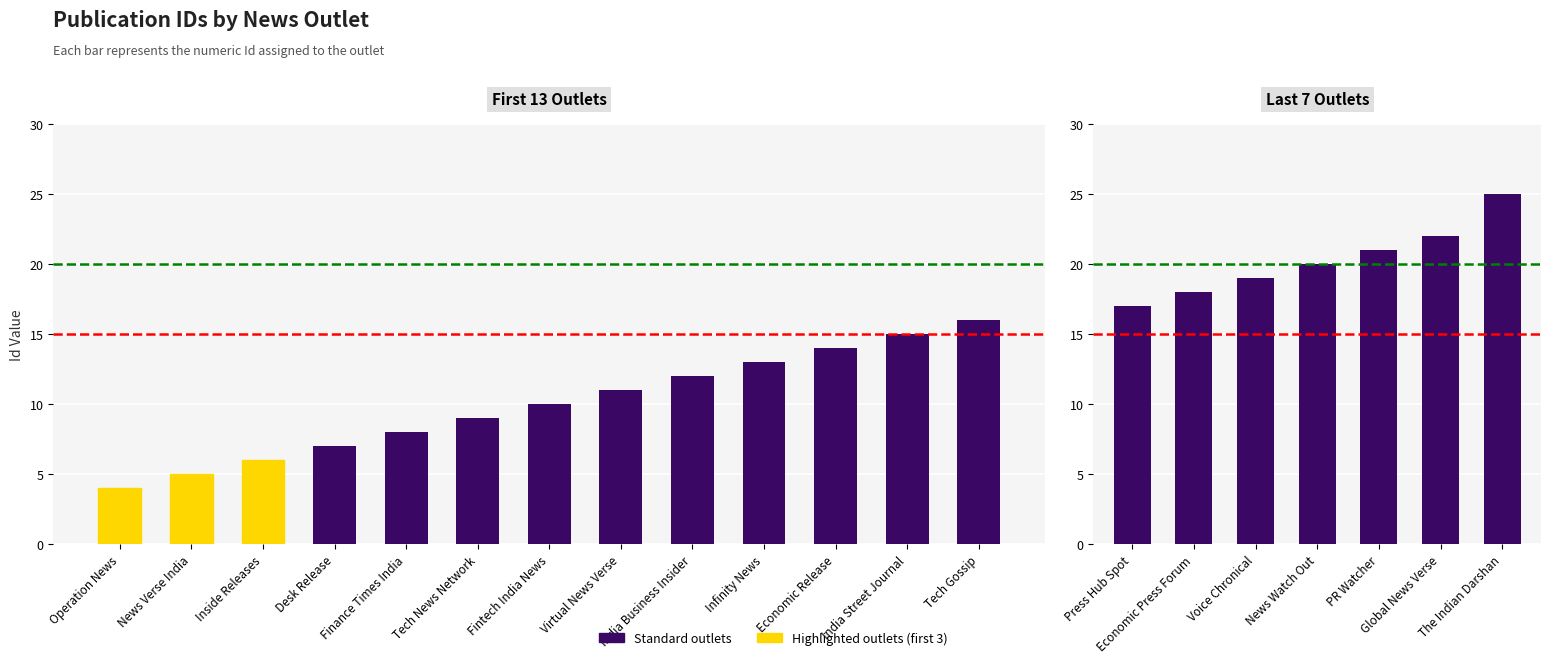

List the labels in order of value, smallest first.

Operation News, News Verse India, Inside Releases, Desk Release, Finance Times India, Tech News Network, Fintech India News, Virtual News Verse, India Business Insider, Infinity News, Economic Release, India Street Journal, Tech Gossip, Press Hub Spot, Economic Press Forum, Voice Chronical, News Watch Out, PR Watcher, Global News Verse, The Indian Darshan